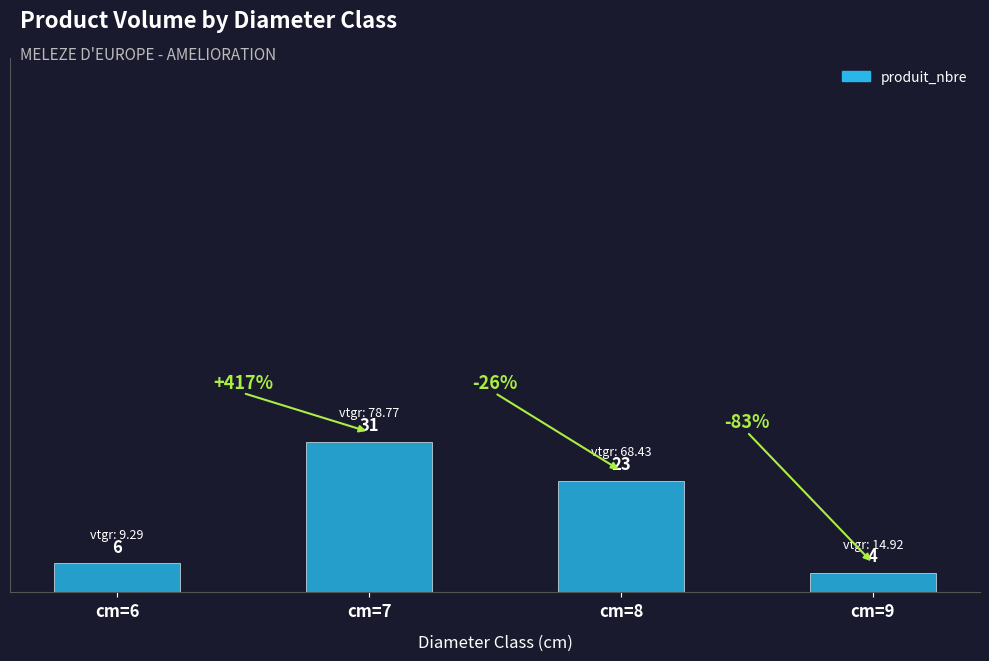

Is it true that the value at cm=7 is 31?

True